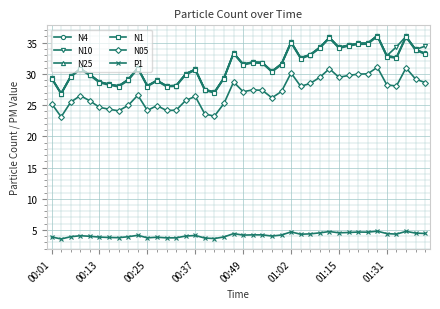

True or false: N05 has more than 2 points higher than both neighbors.

True